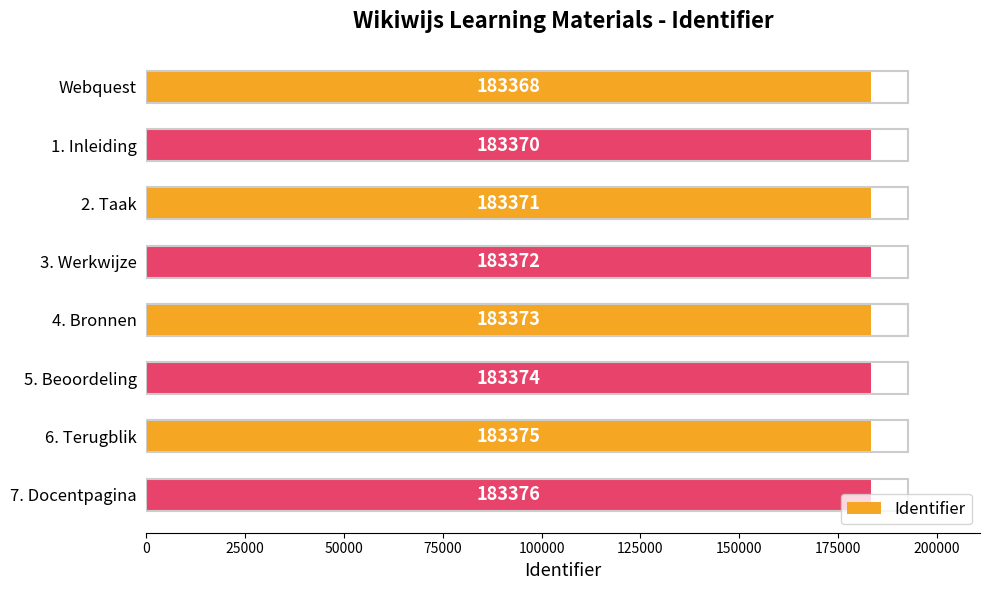

The value at 3. Werkwijze is 262069. True or false?

False